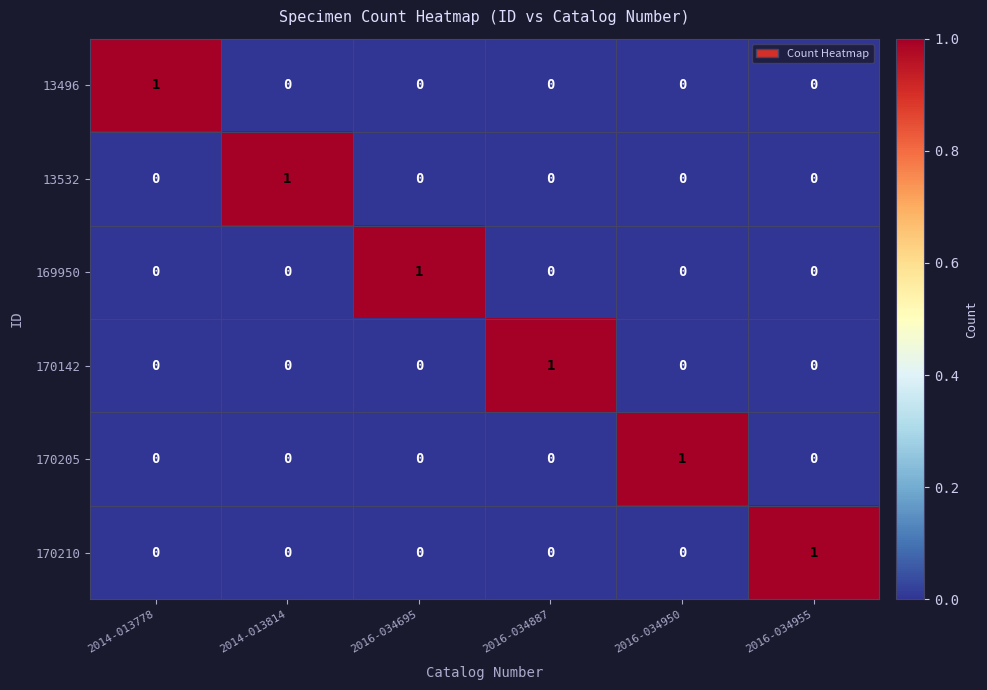

Is it true that 170205 equals 1 at 2016-034950?

True